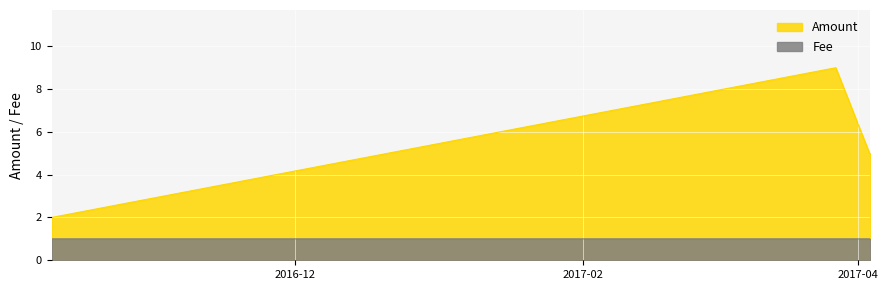

True or false: Fee has more than 2 interior local peaks.

False